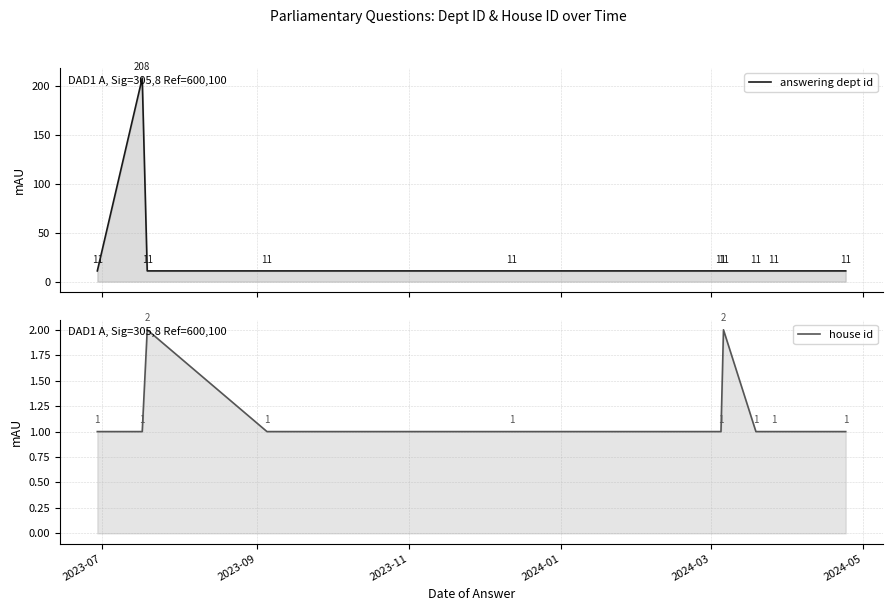

Reading left to right, what are all the values shown in this chart?

answering dept id: 11	208	11	11	11	11	11	11	11	11
house id: 1	1	2	1	1	1	2	1	1	1